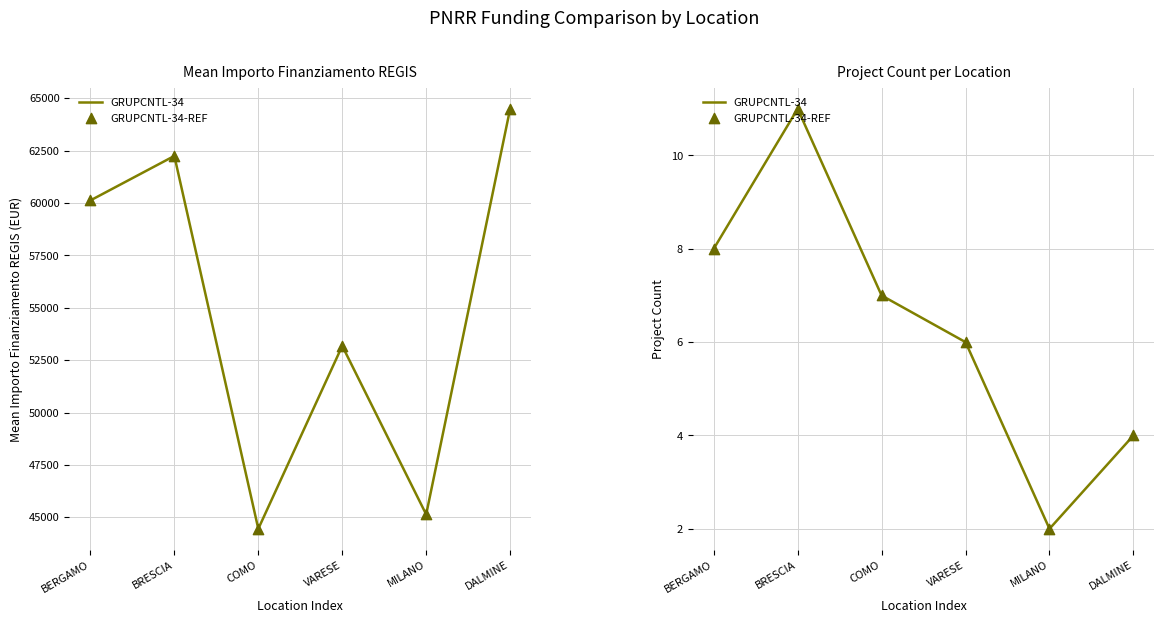

What is the total value across all series at BRESCIA?

22